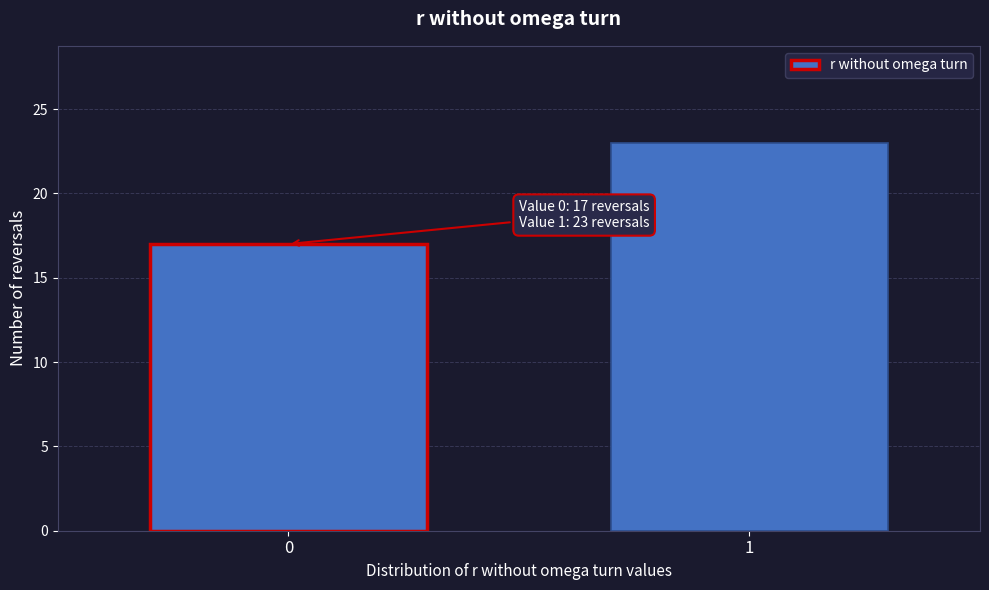

Reading left to right, what are all the values shown in this chart?

0=17	1=23